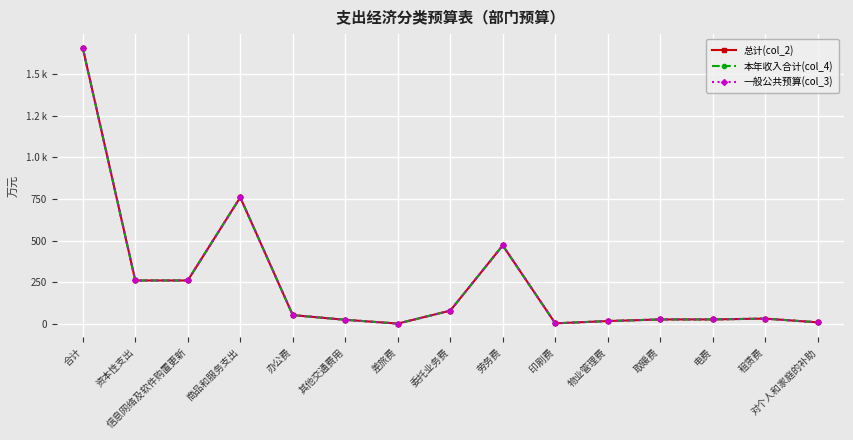

True or false: 一般公共预算(col_3) and 总计(col_2) intersect in this chart.

False